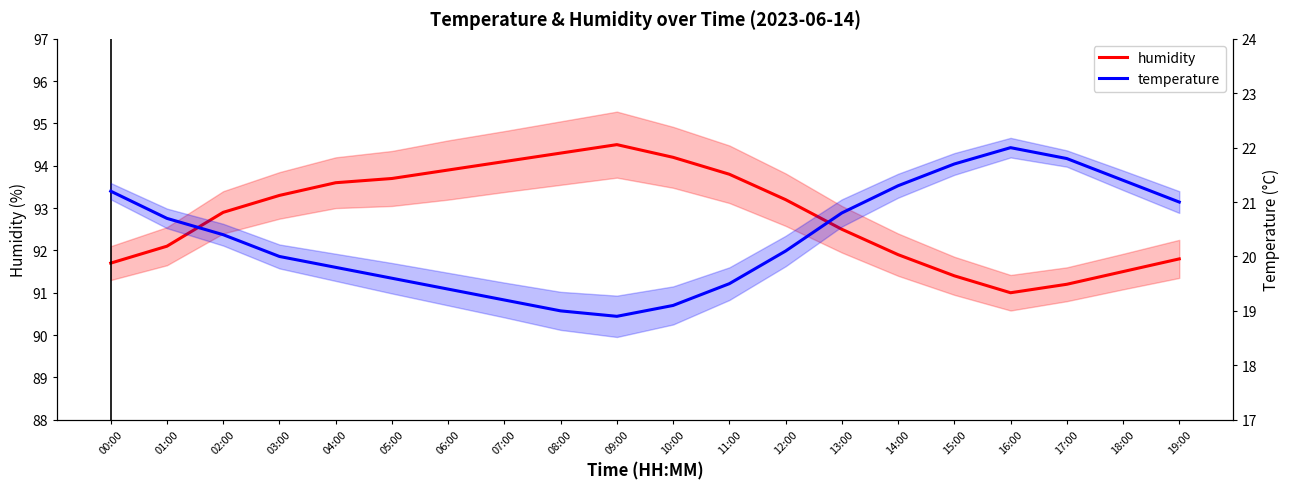

What is the total value across all series at 06:00?

113.3